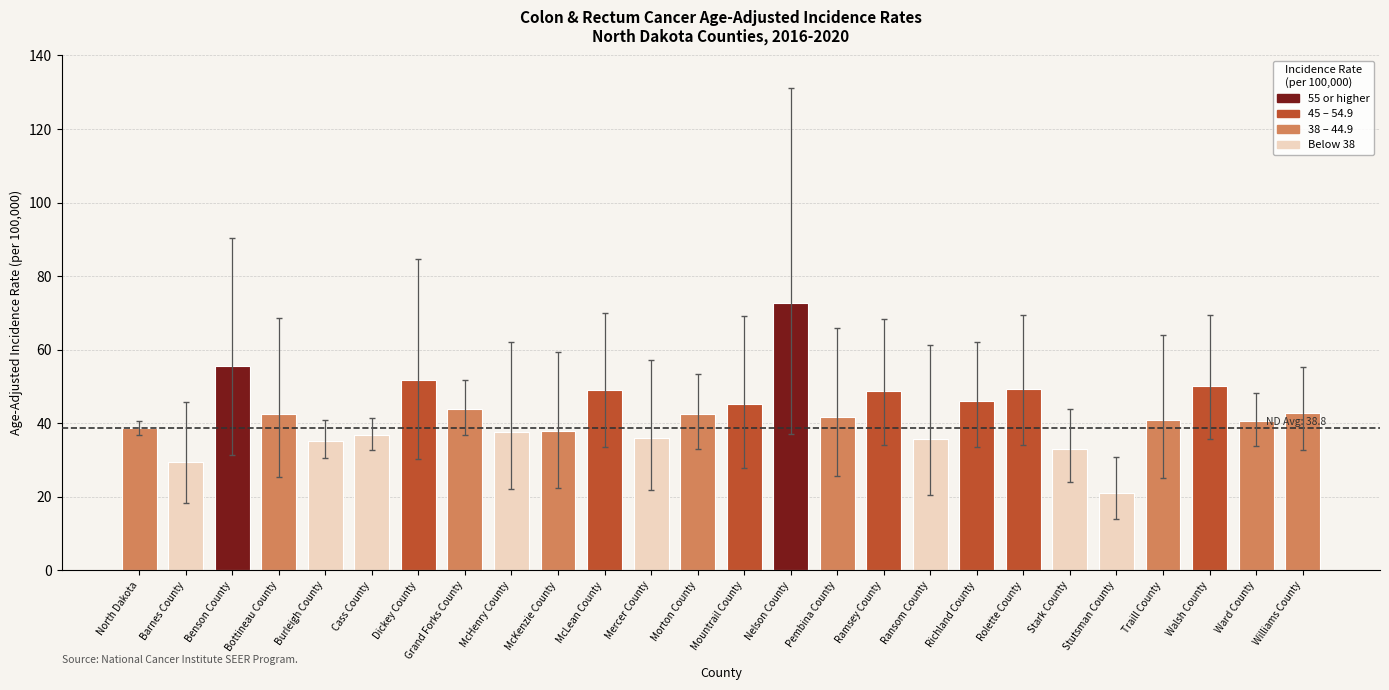

What is the smallest value displayed?

21.0